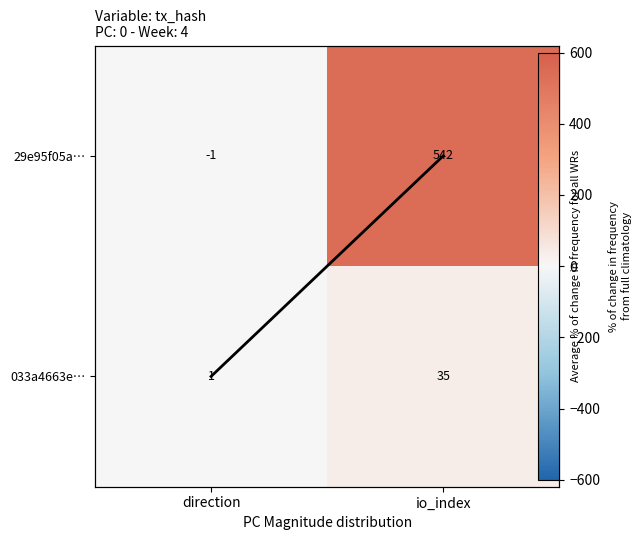

How many values in the mean trend series are below 1?

1